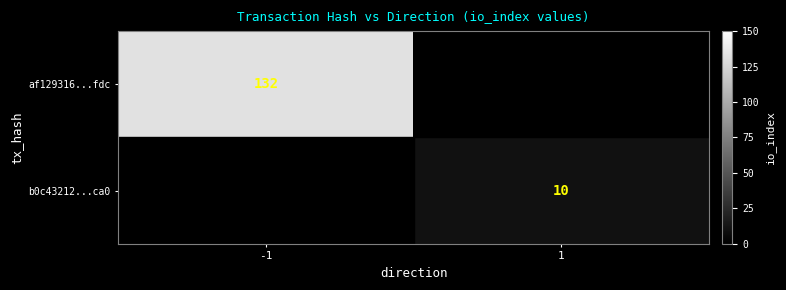

Count the number of data series in this chart.

2